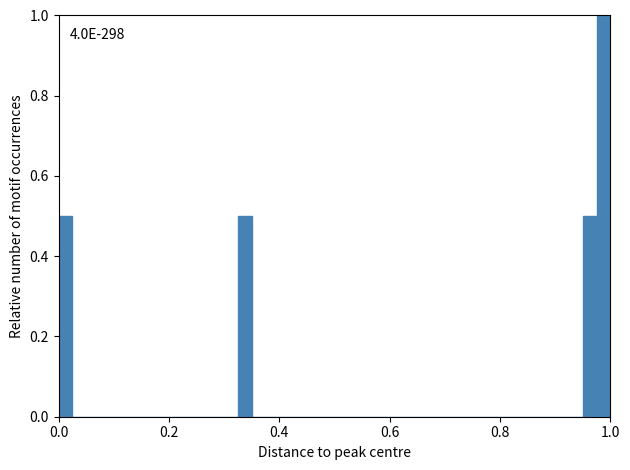

Read against the x-axis, roughly where is the centre of the tallest bar?

0.98